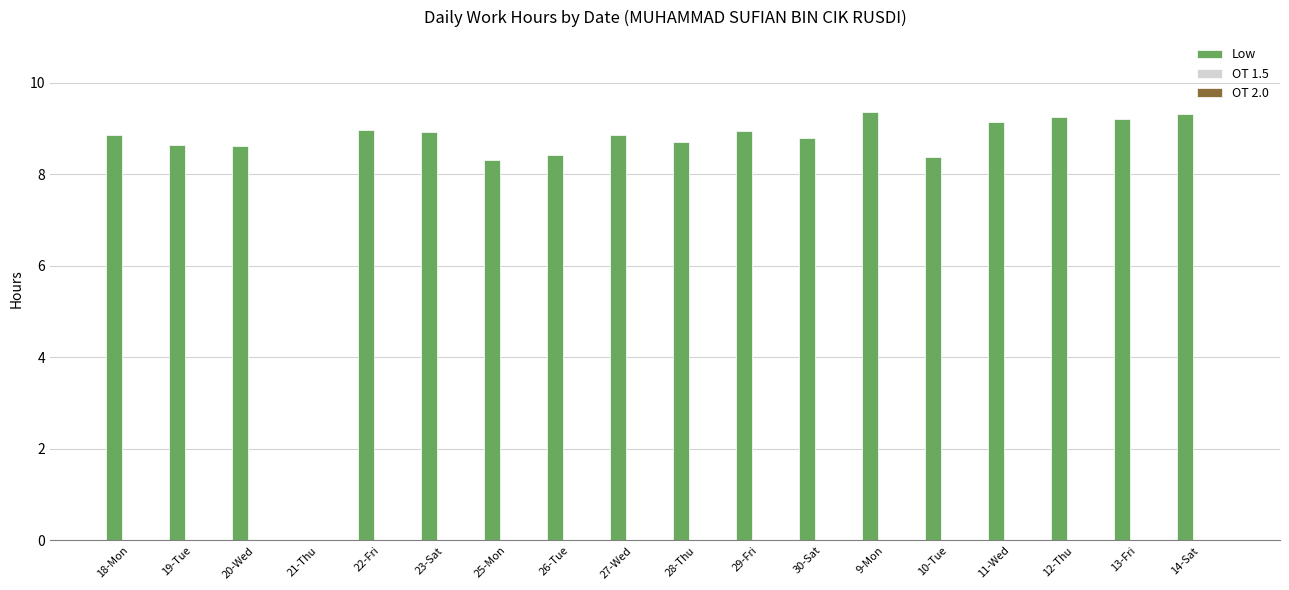

Is it true that the value at 18-Mon is 12.5?

False